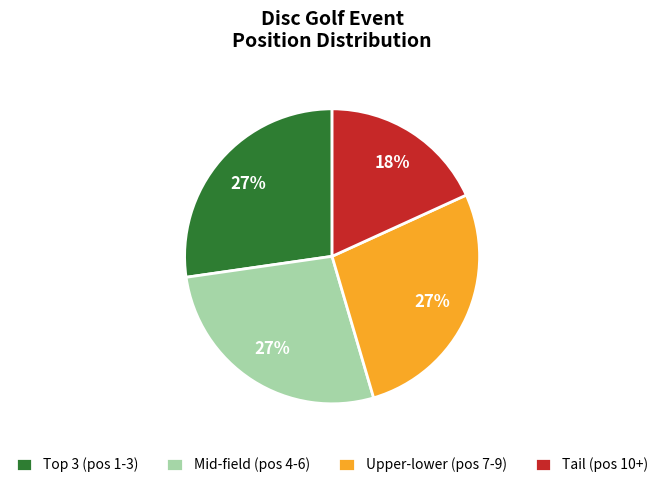

Which slice is the smallest?

Tail (pos 10+)